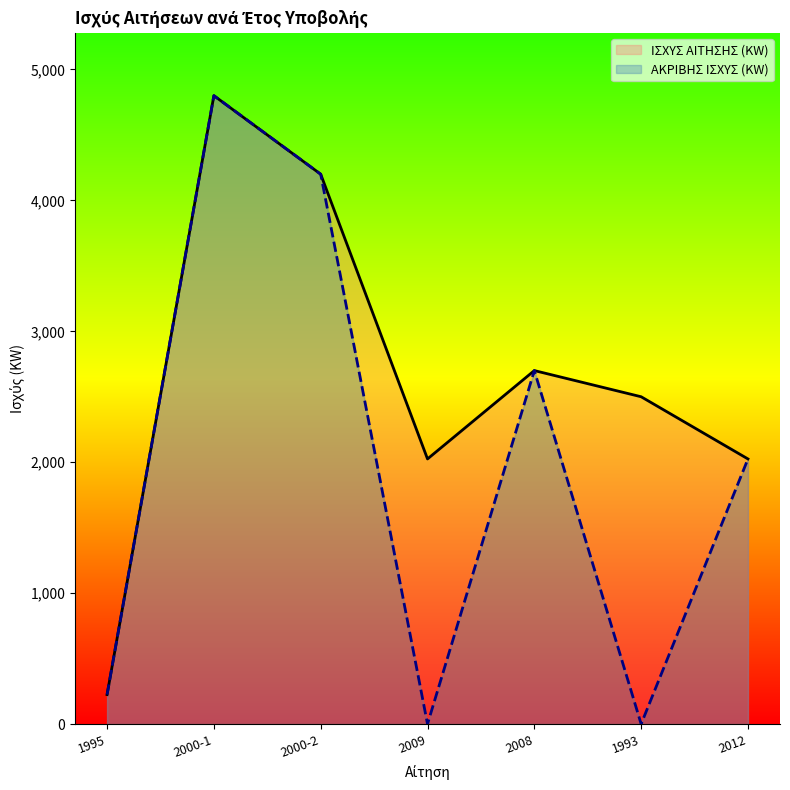

How many ΙΣΧΥΣ ΑΙΤΗΣΗΣ (KW) values are between 2025 and 4200?

5